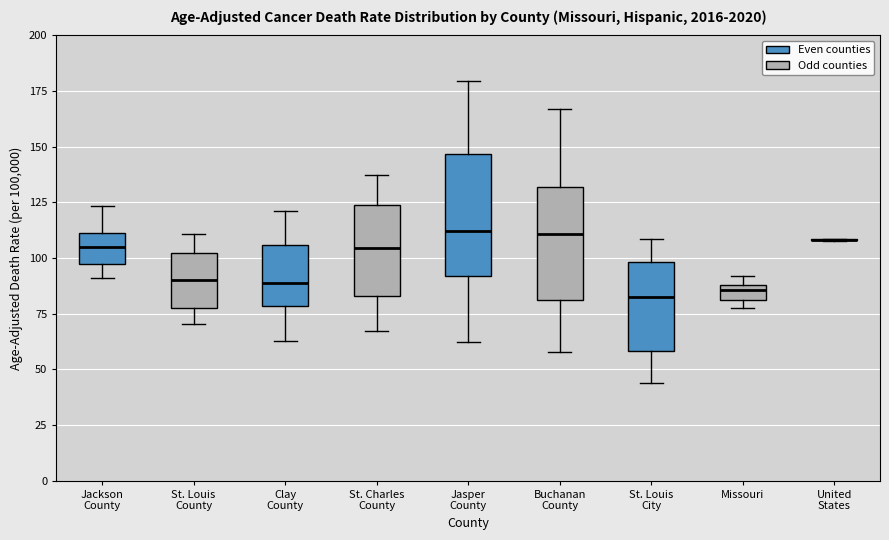

Where does the lower whisker of the box for Jackson County end on the y-axis? The values are not printed on the chart, so give them approximately, as read against the axis.

90